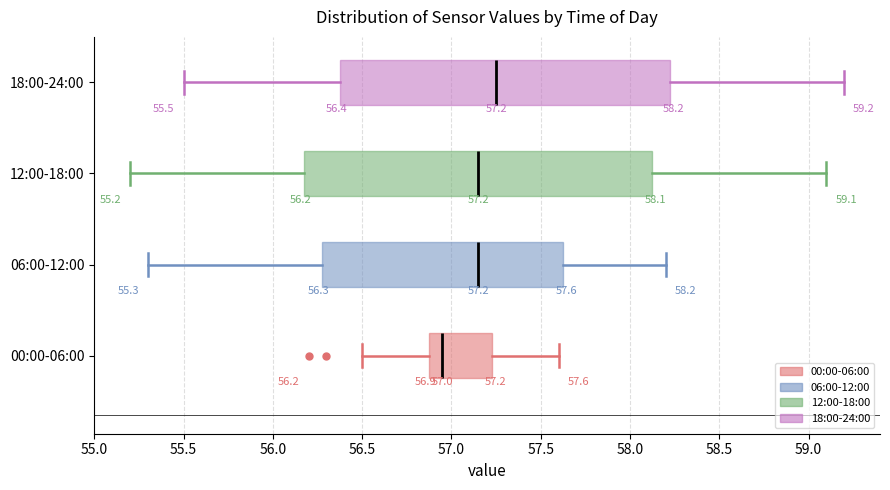

Which box has the furthest to the right median line?

18:00-24:00